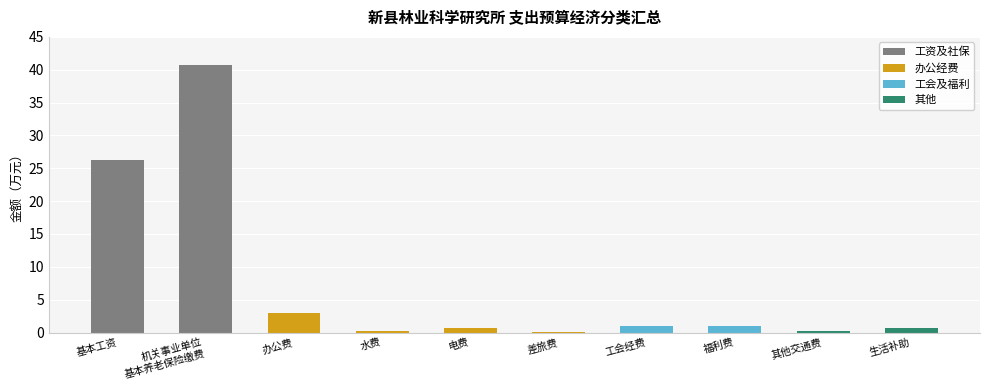

Reading left to right, extract all data points from this chart.

26.3	40.6	3.0	0.3	0.7	0.1	1.0	1.0	0.3	0.7